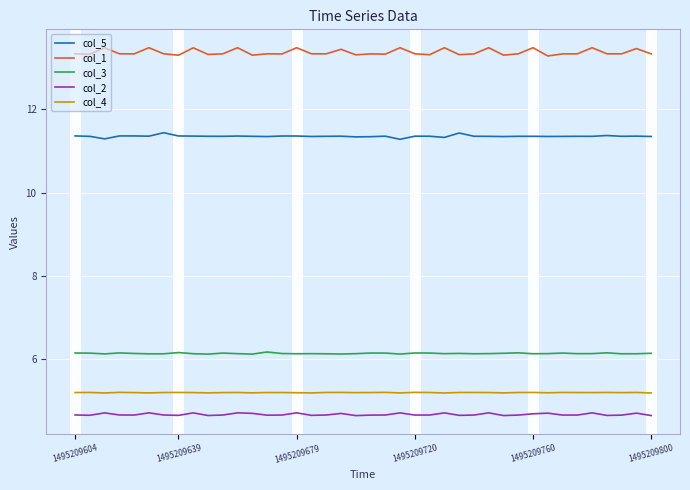

What is the maximum value shown in the chart?

13.5